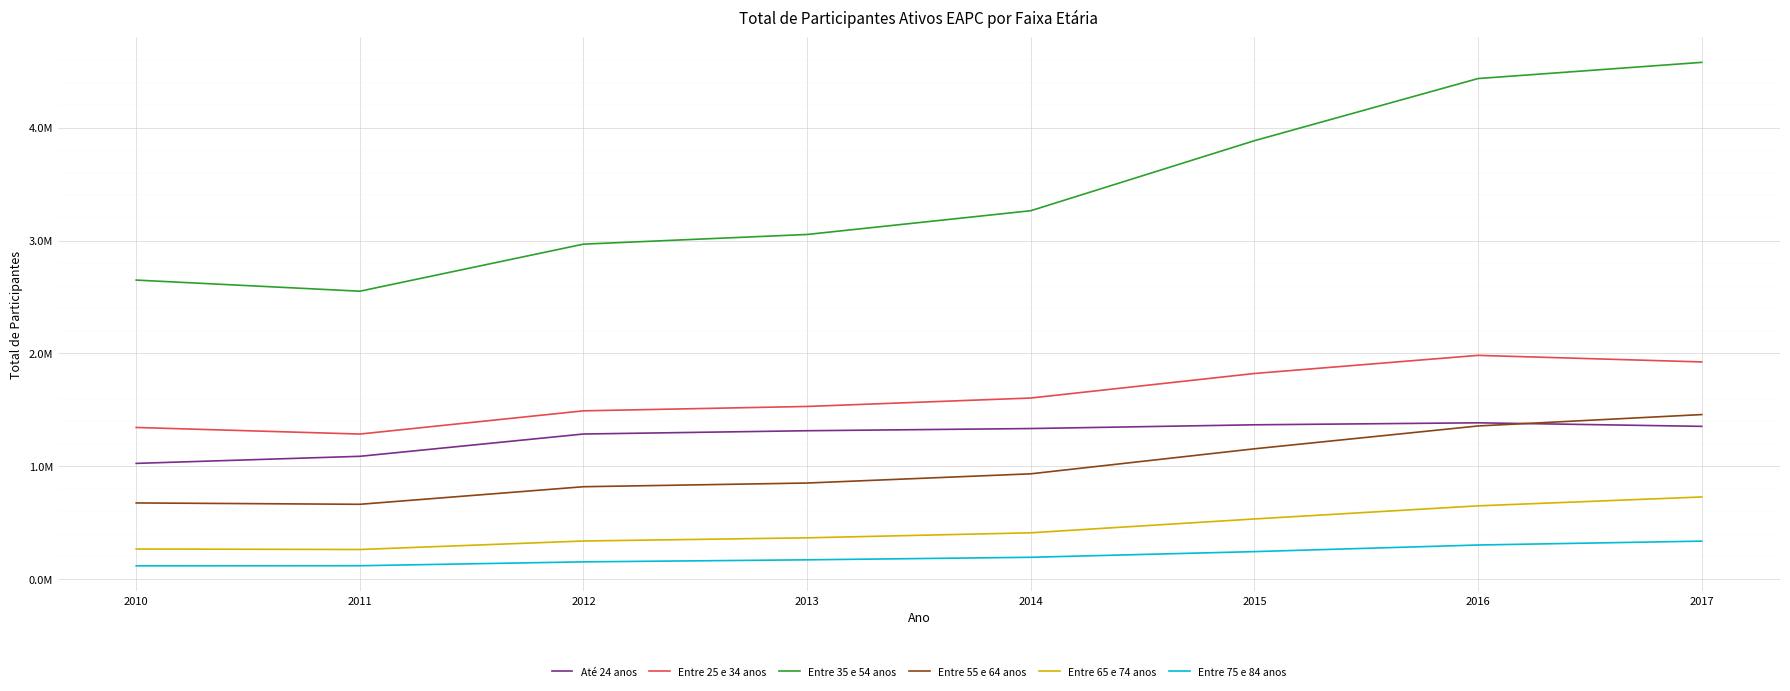

Does the chart have visible grid lines?

Yes